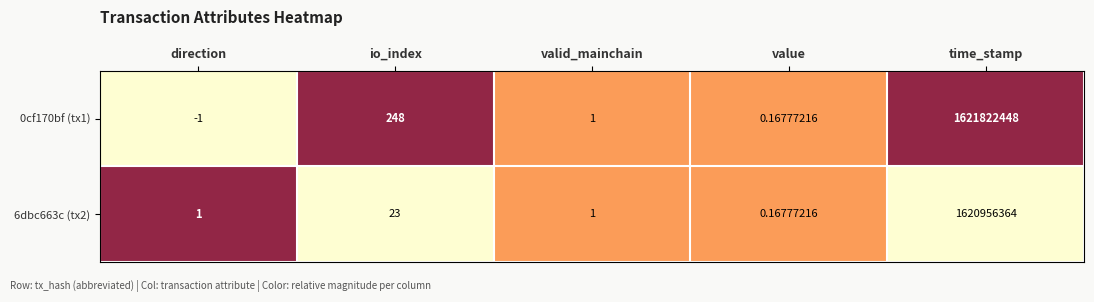

Which label corresponds to the smallest value in the chart?

direction